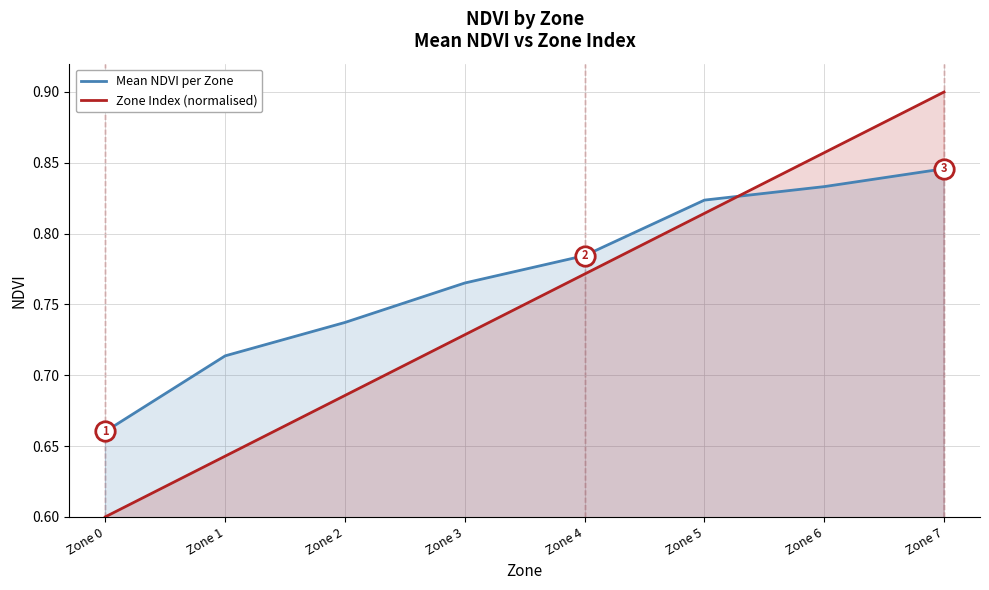

Which series has the largest range (max minus min)?

Zone Index (normalised)